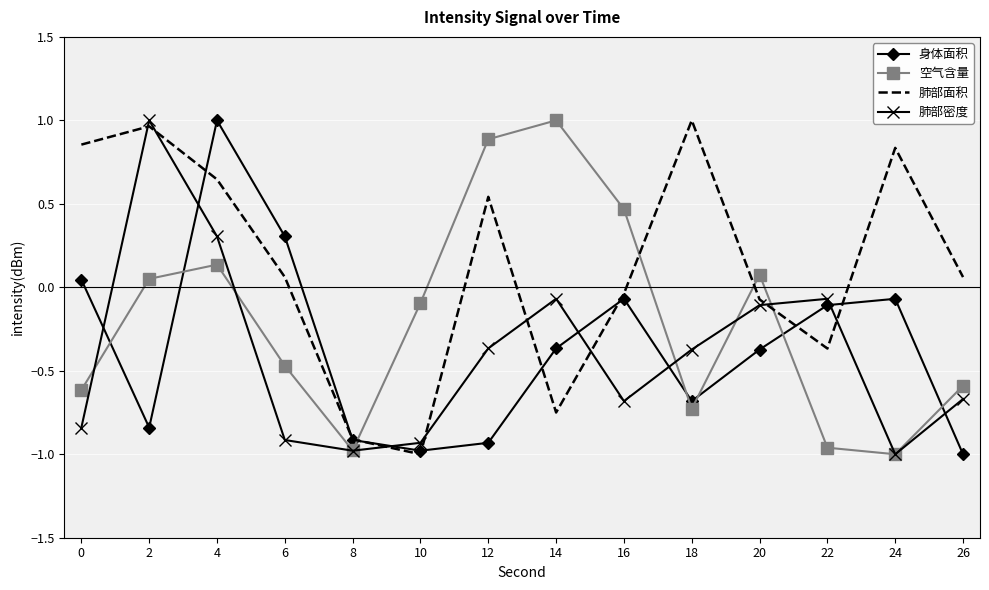

Is it true that 肺部面积 equals 1.0 at 18?

True